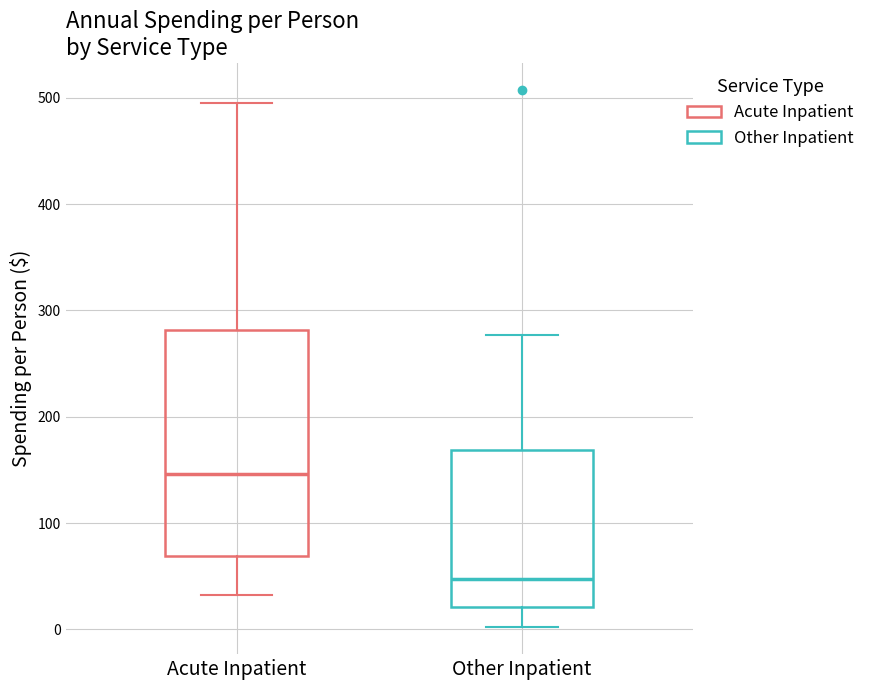

Where does the upper whisker of the box for Other Inpatient end on the y-axis? The values are not printed on the chart, so give them approximately, as read against the axis.

280